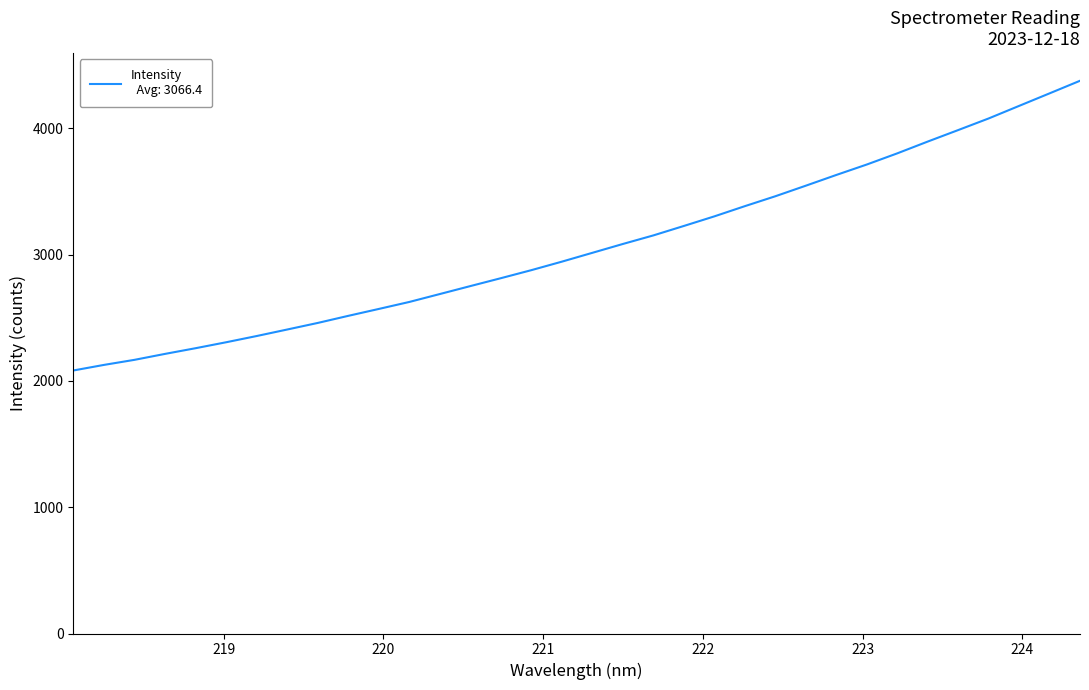

What is the average value?

3066.4